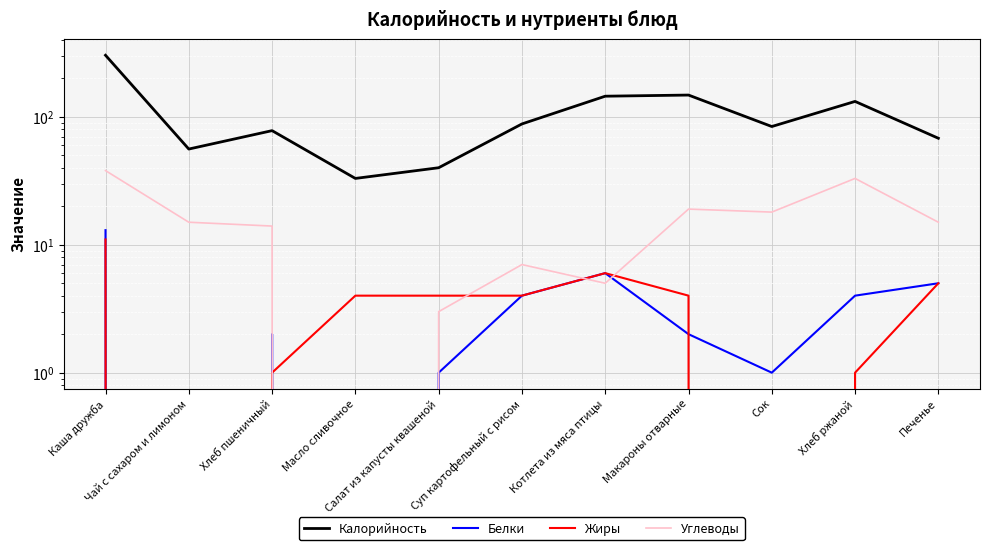

At which category is the sum across all series the highest?

Каша дружба